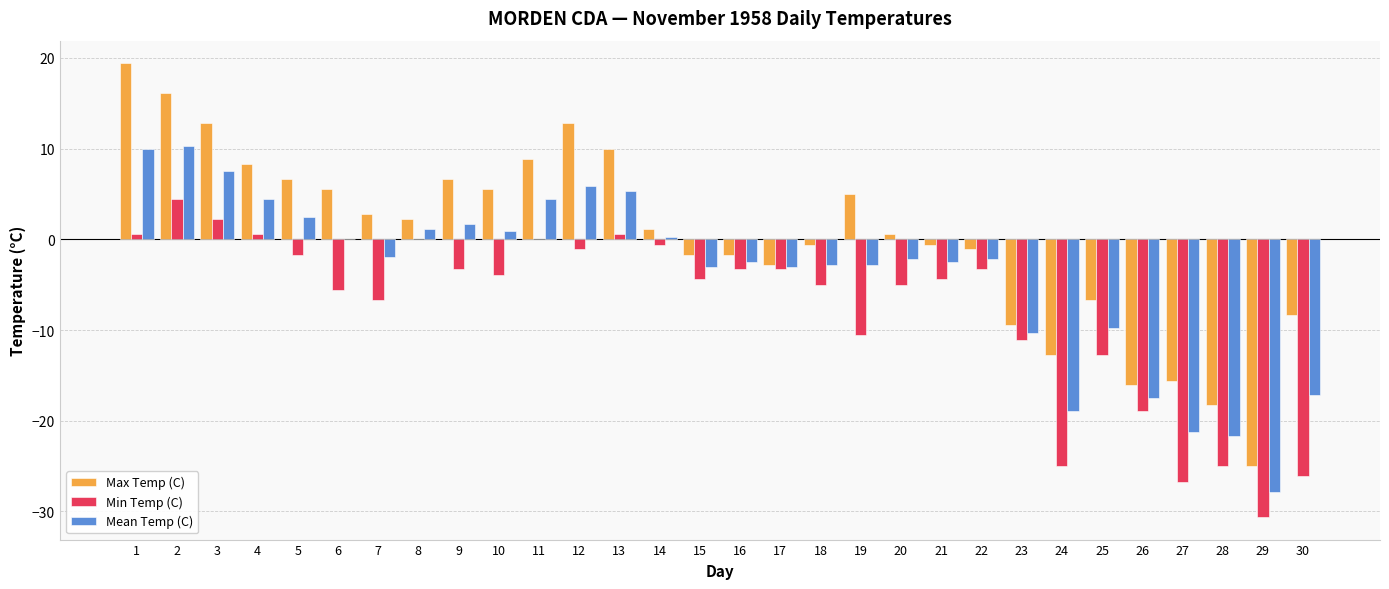

Is it true that Max Temp (C) equals 1.1 at 19?

False